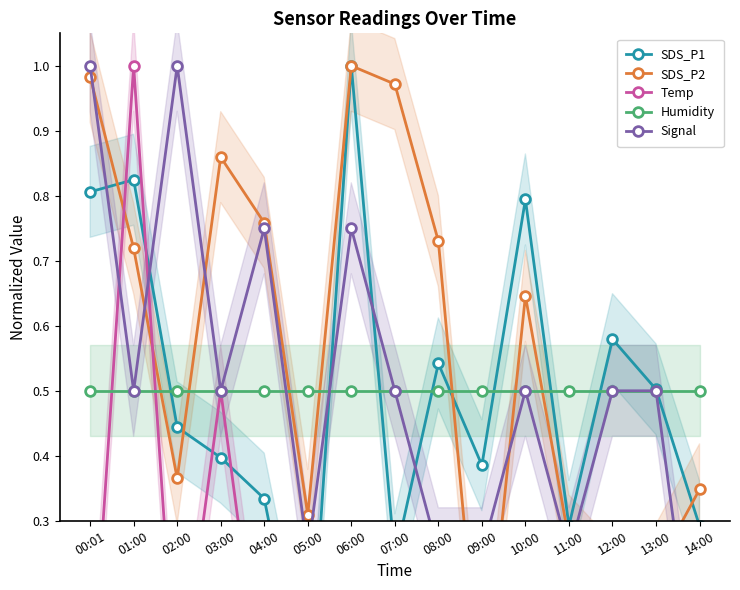

Which category has the highest value in the SDS_P2 series?

06:00